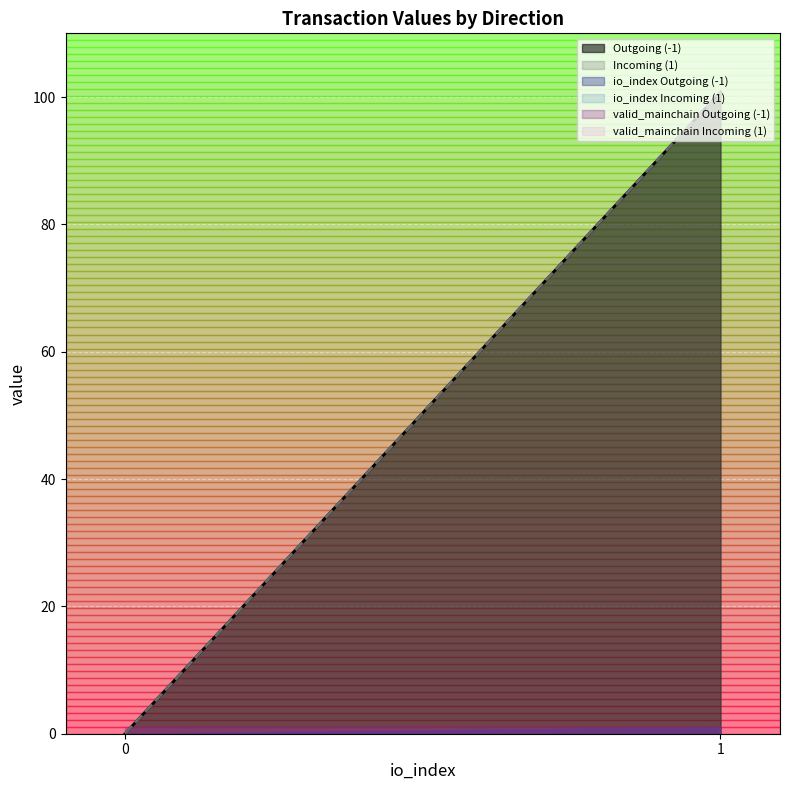

Is the value of valid_mainchain at -1 greater than the value of value at 1?

Yes